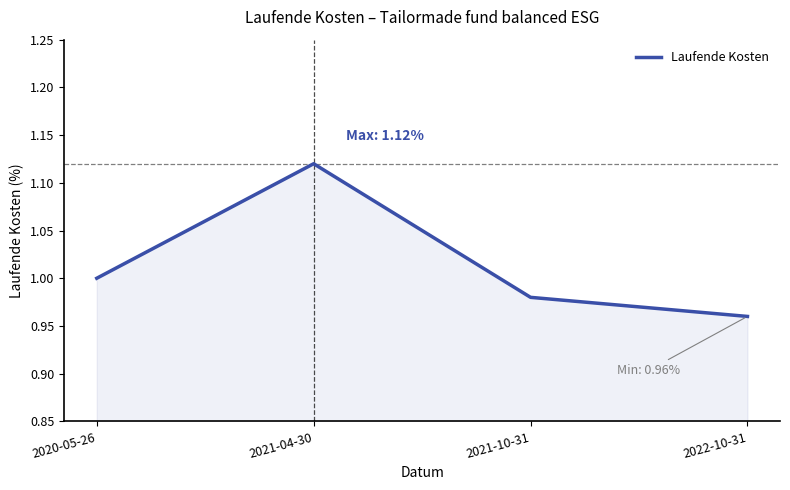

What is the difference between the maximum and minimum values?

0.2